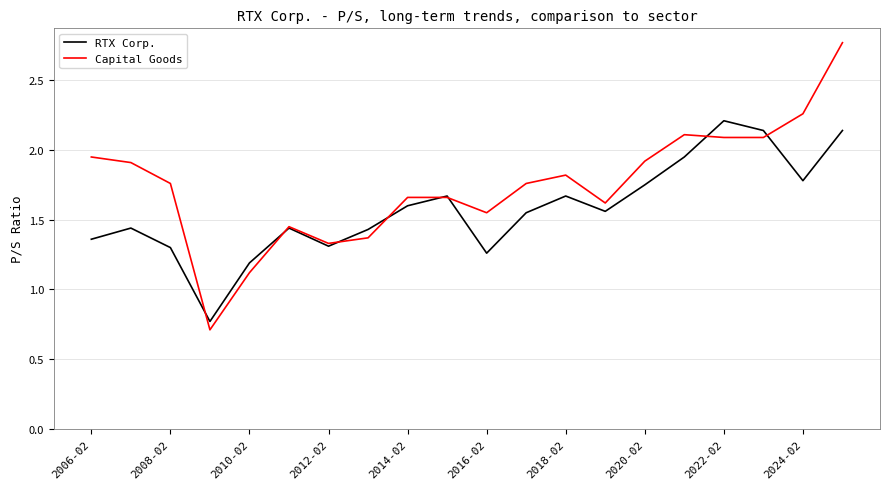

Which series has the widest spread of values?

Capital Goods